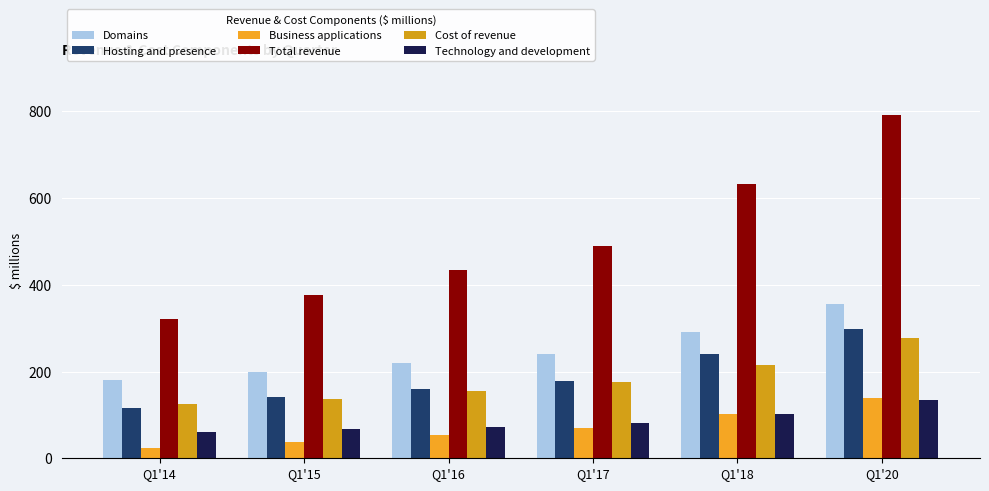

Reading left to right, extract all data points from this chart.

Domains: Q1'14=180.5	Q1'15=199.2	Q1'16=218.9	Q1'17=240.8	Q1'18=291.7	Q1'20=355.9
Hosting and presence: Q1'14=115.6	Q1'15=140.2	Q1'16=160.4	Q1'17=178.3	Q1'18=239.8	Q1'20=297.2
Business applications: Q1'14=24.1	Q1'15=36.9	Q1'16=54.4	Q1'17=70.6	Q1'18=101.7	Q1'20=138.9
Total revenue: Q1'14=320.2	Q1'15=376.3	Q1'16=433.7	Q1'17=489.7	Q1'18=633.2	Q1'20=792.0
Cost of revenue: Q1'14=125.8	Q1'15=137.2	Q1'16=154.4	Q1'17=176.8	Q1'18=215.3	Q1'20=277.1
Technology and development: Q1'14=60.7	Q1'15=66.9	Q1'16=71.7	Q1'17=80.2	Q1'18=102.0	Q1'20=134.5